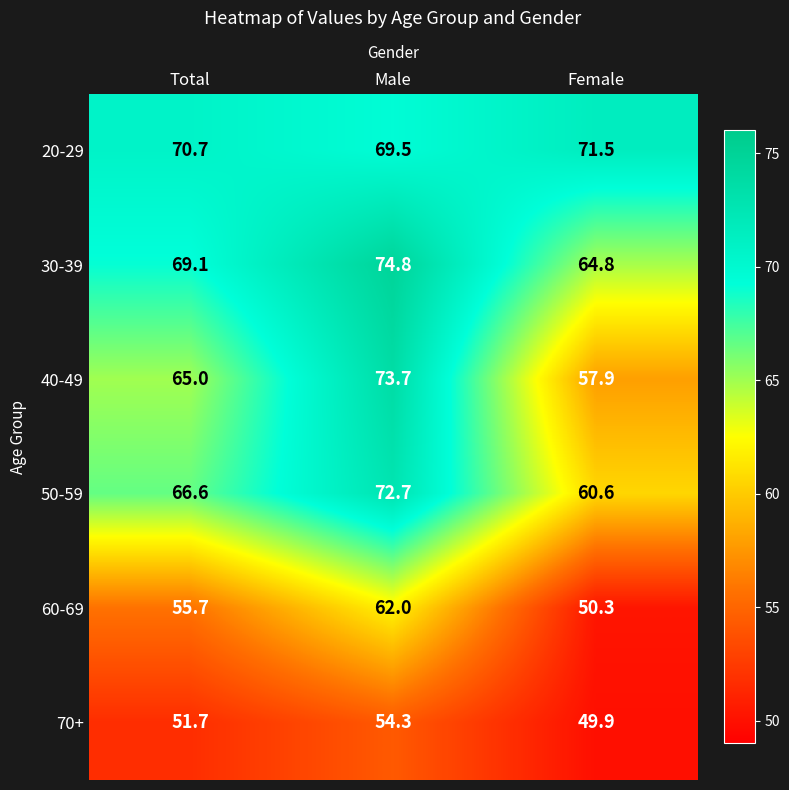

Which series changed the most between Male and Female?

40-49